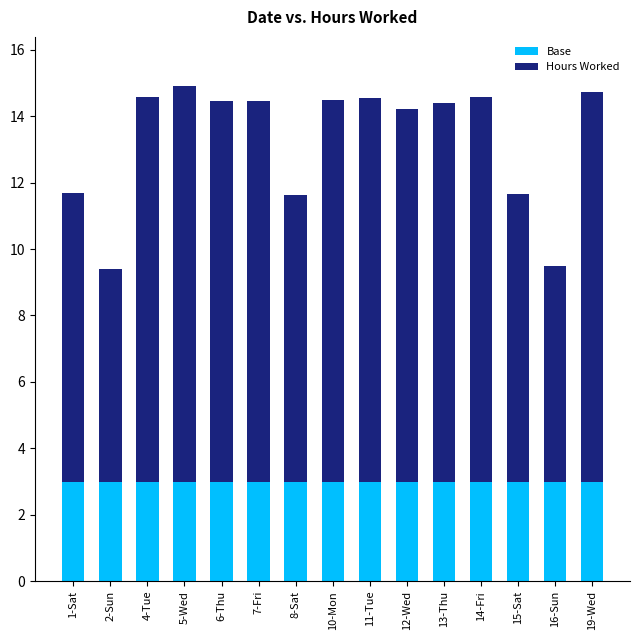

What is the total value across all series at 14-Fri?

14.6